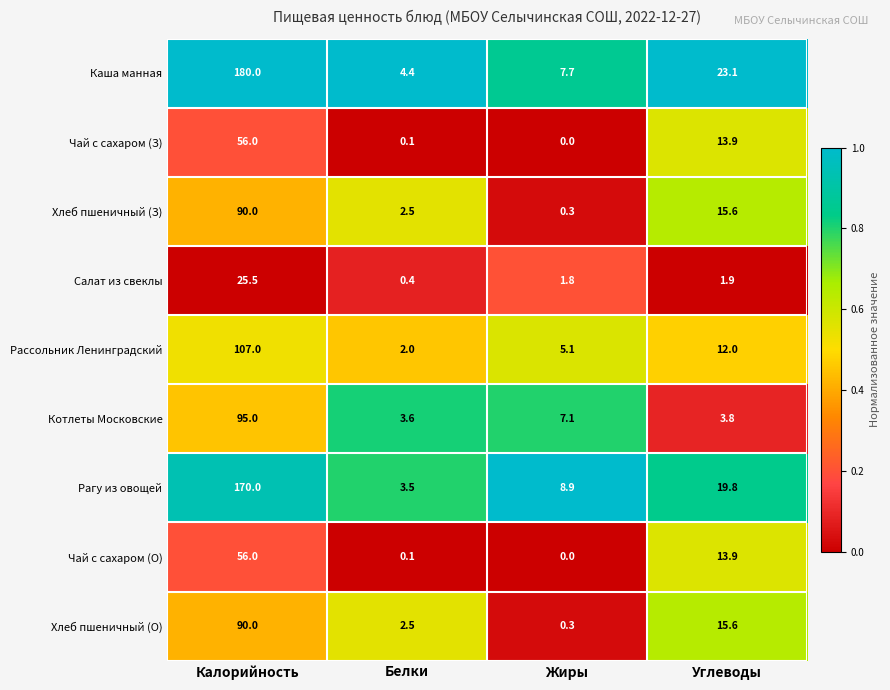

What is the highest value of the Рагу из овощей series?

170.0